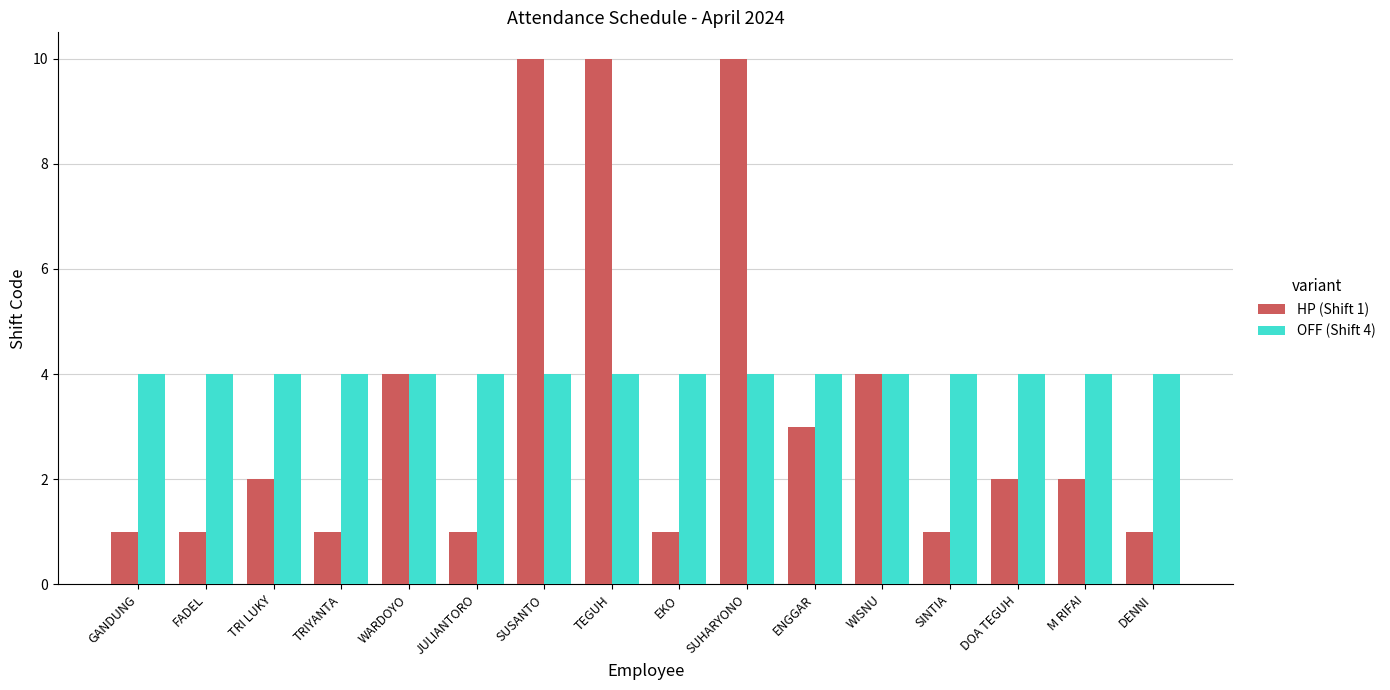

How many groups of bars are there?

16